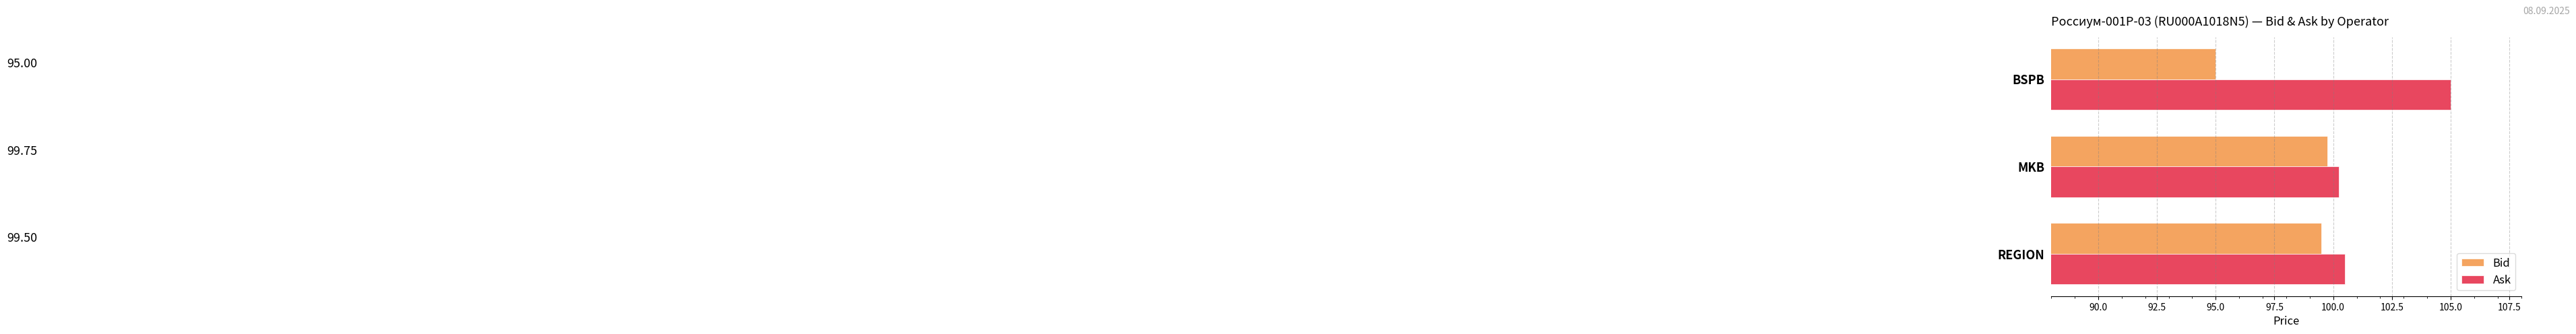

Rank the categories by Bid value from lowest to highest.

BSPB, REGION, MKB